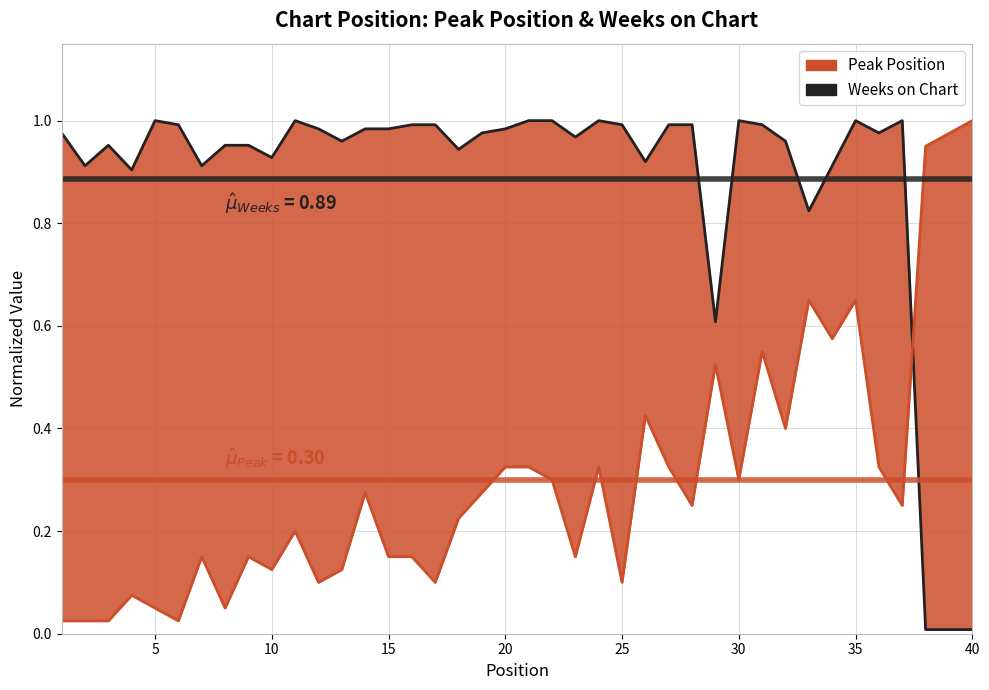

What is the sum of all Peak Position values?

12.0